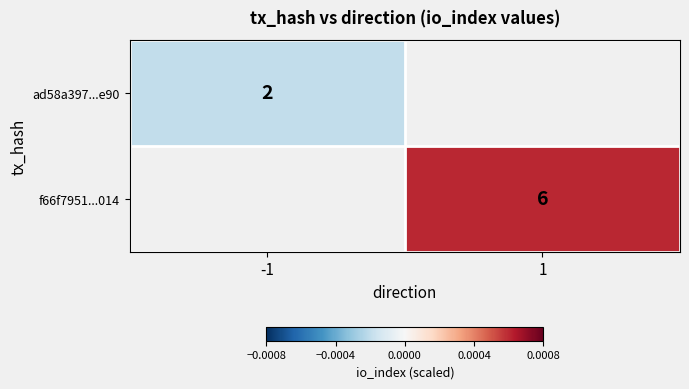

At which label does f66f7951...014 reach its peak?

-1